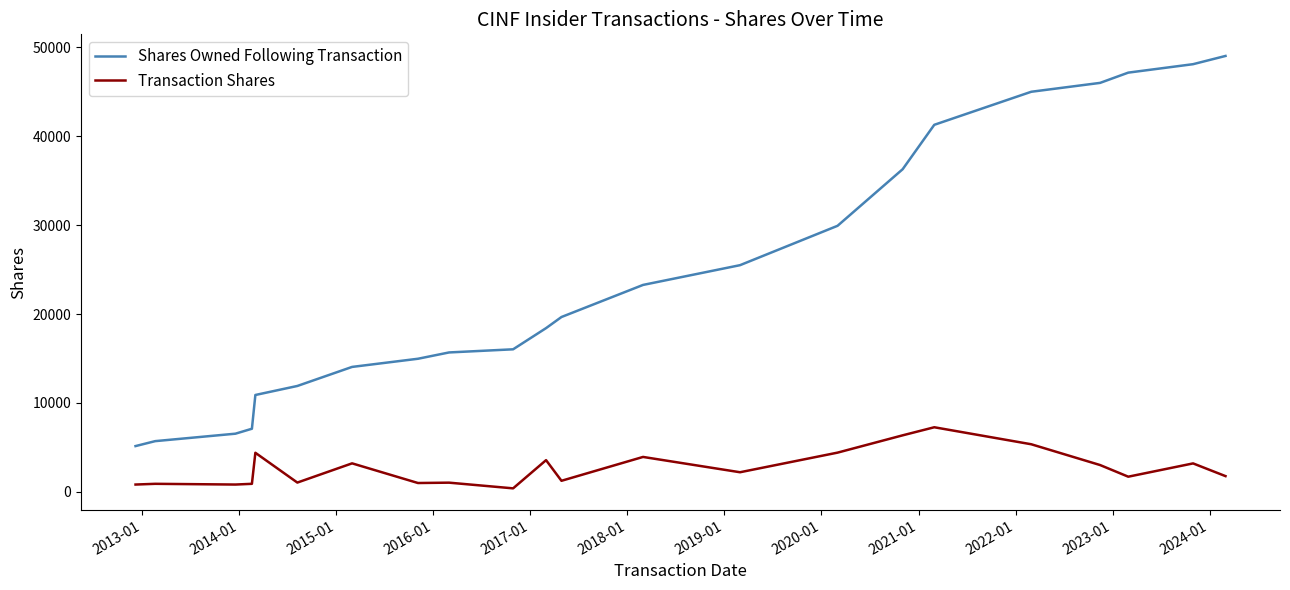

Rank the series by their average value, from lowest to highest.

Transaction Shares, Shares Owned Following Transaction